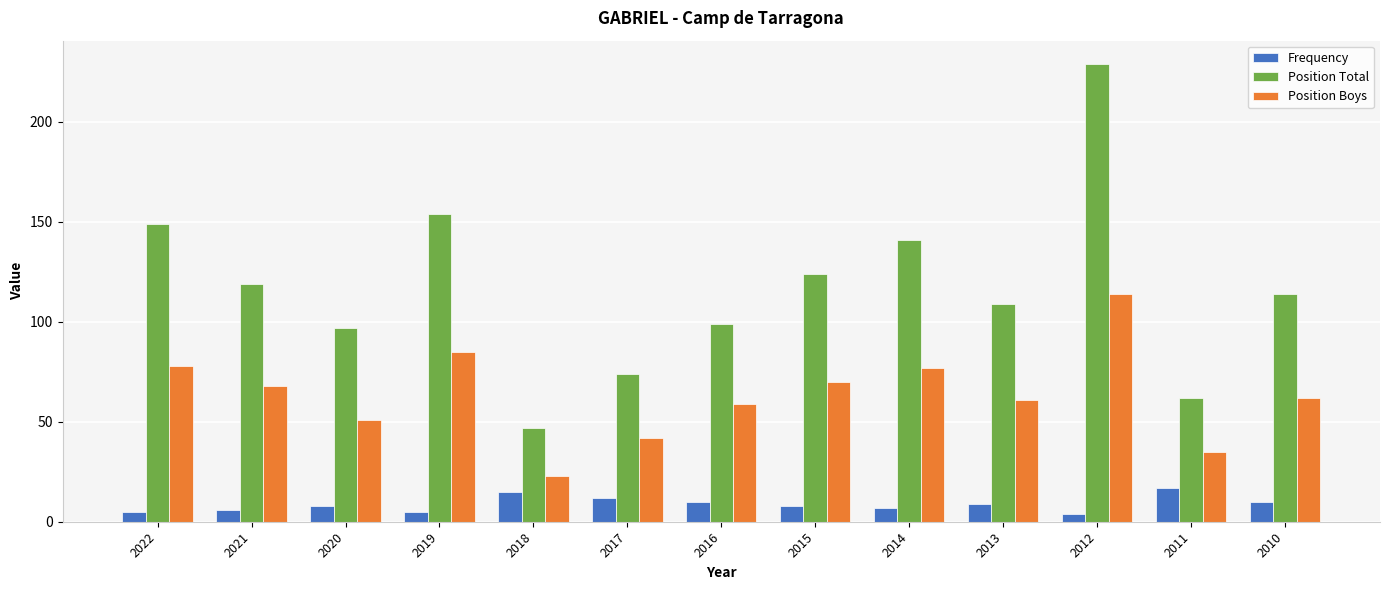

What is the sum of all Position Boys values?

825